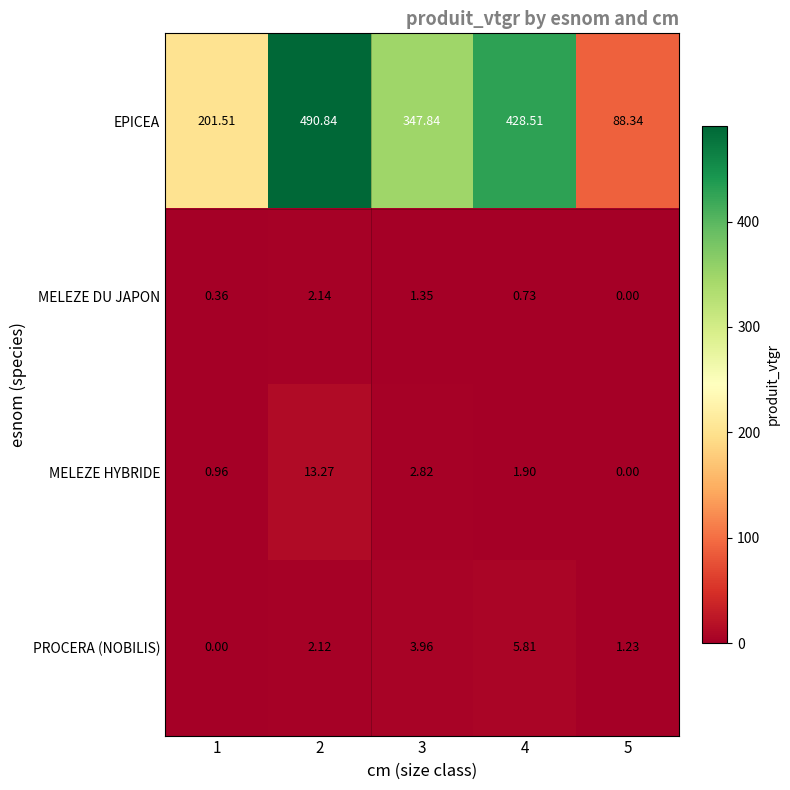

List the series in order of their peak value, lowest first.

MELEZE DU JAPON, PROCERA (NOBILIS), MELEZE HYBRIDE, EPICEA